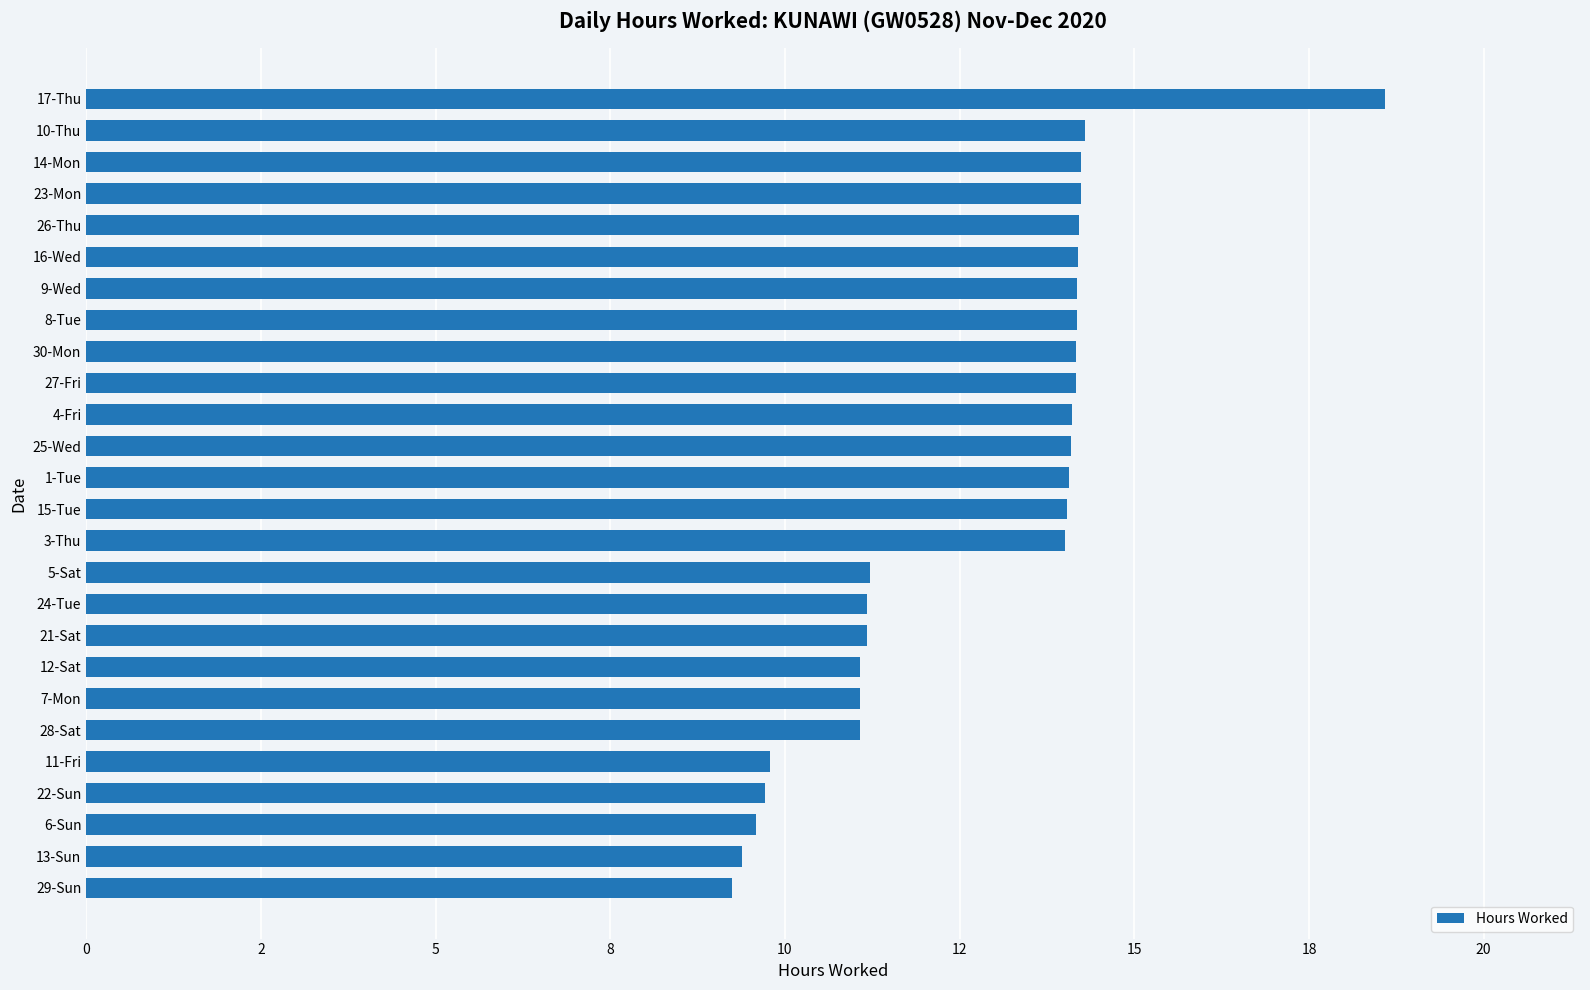

What is the difference between the maximum and minimum values?

9.3